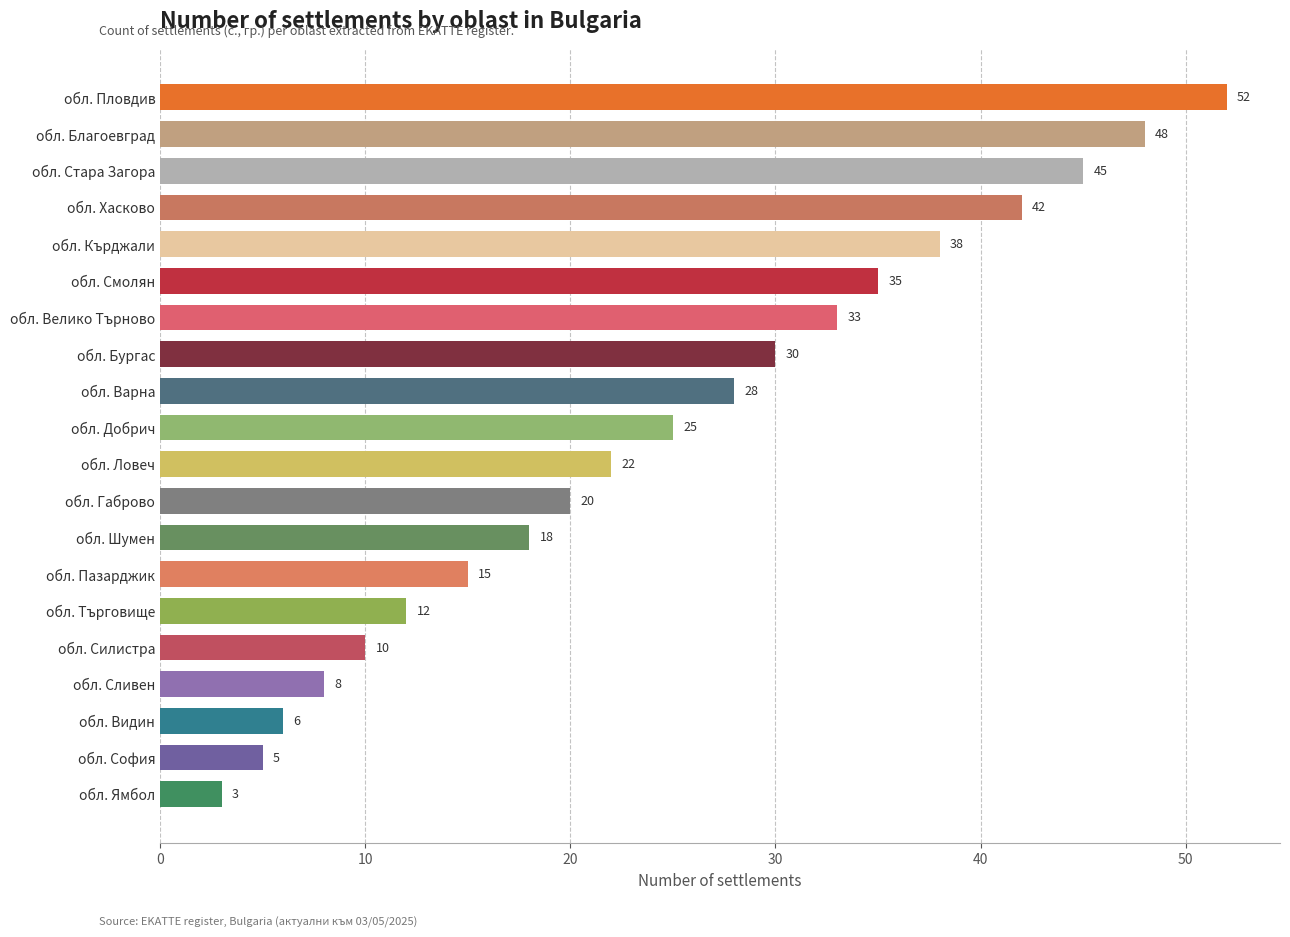

What is the maximum value shown in the chart?

52